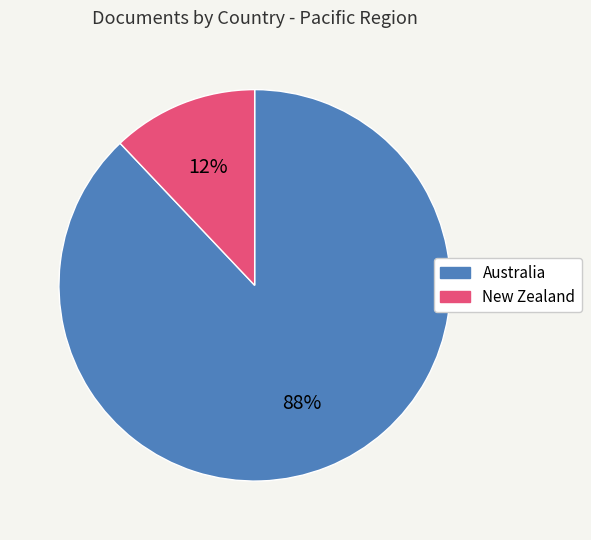

Approximately how many times larger is the value at Australia compared to New Zealand?

7.3